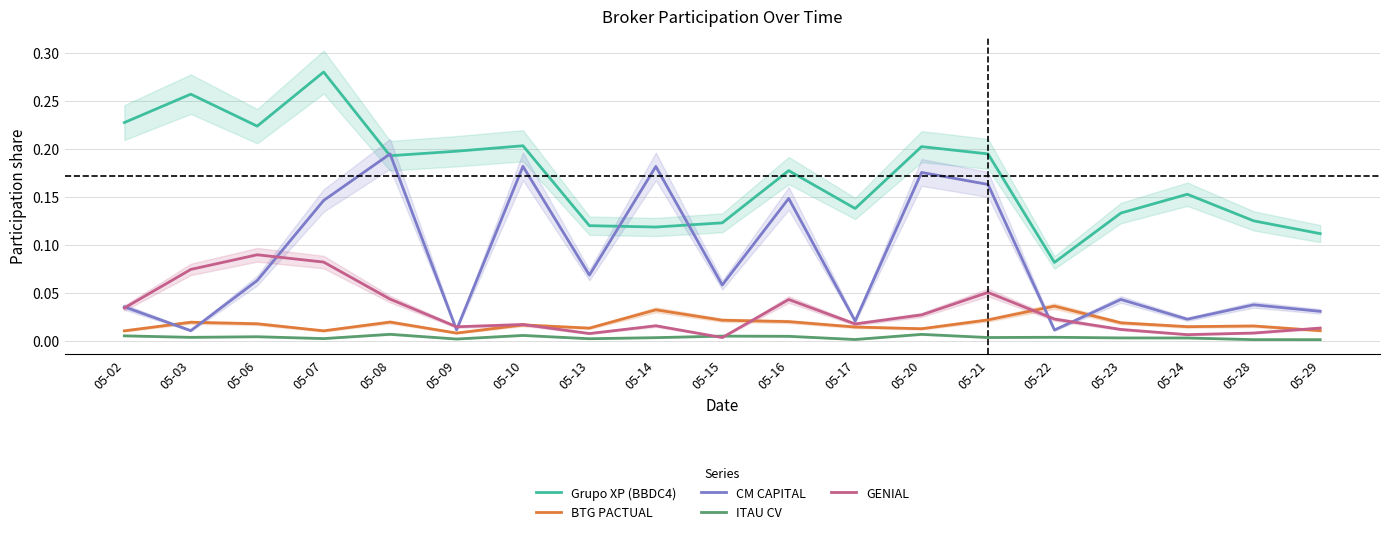

Rank the categories by BTG PACTUAL value from highest to lowest.

05-22, 05-14, 05-21, 05-15, 05-16, 05-08, 05-03, 05-23, 05-06, 05-10, 05-28, 05-24, 05-17, 05-13, 05-20, 05-29, 05-07, 05-02, 05-09